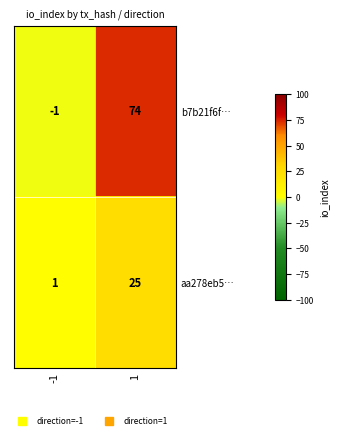

What is the maximum value shown in the chart?

74